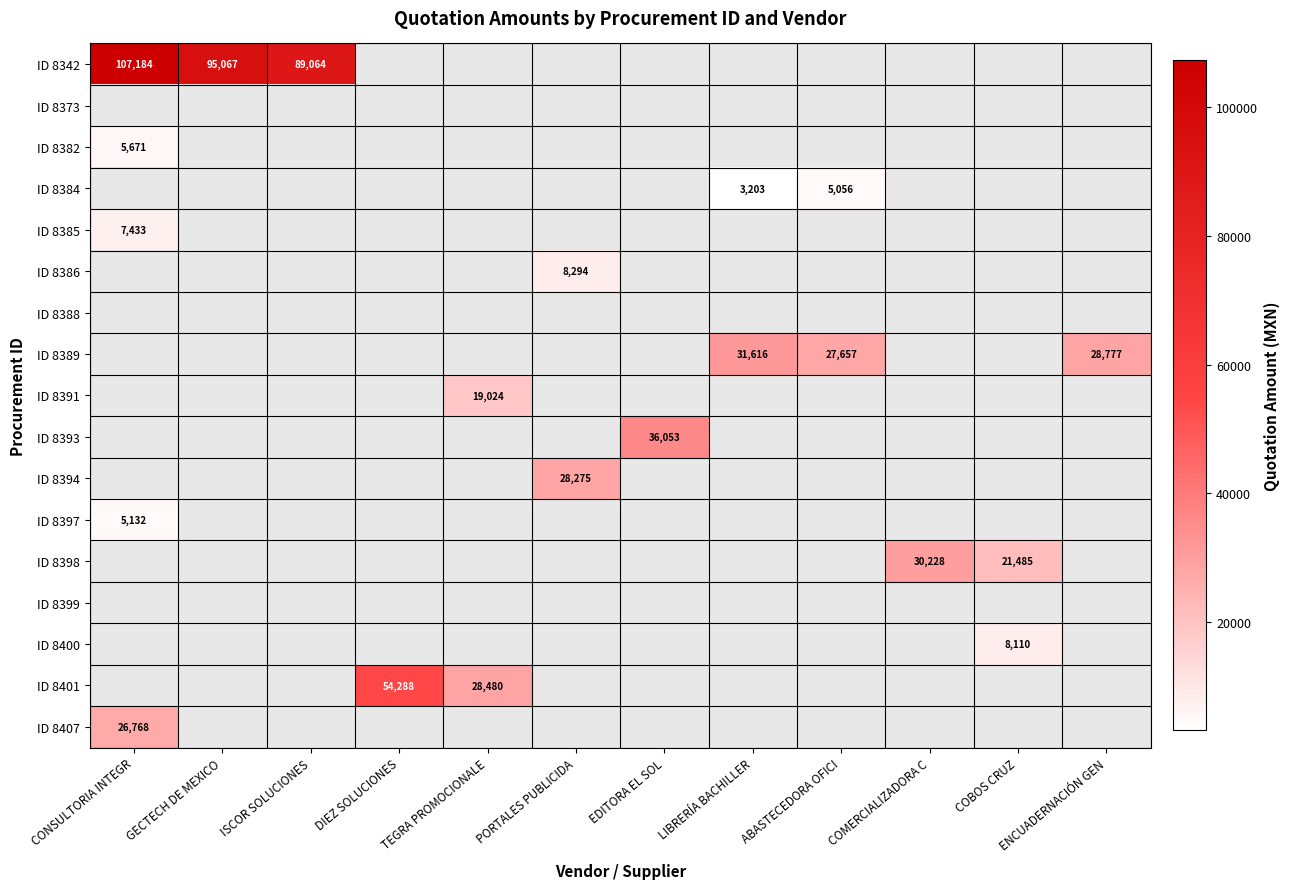

At which category does the chart reach its peak across all series?

CONSULTORIA INTEGR